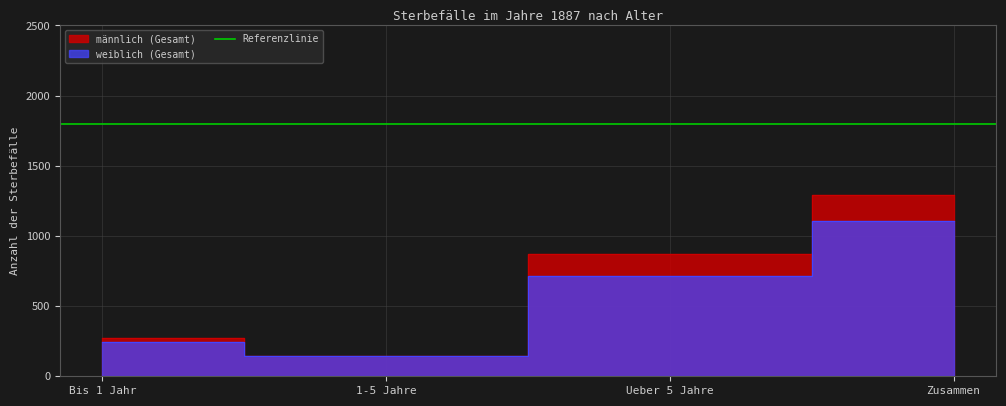

What is the label of the 2nd point from the left?

1-5 Jahre